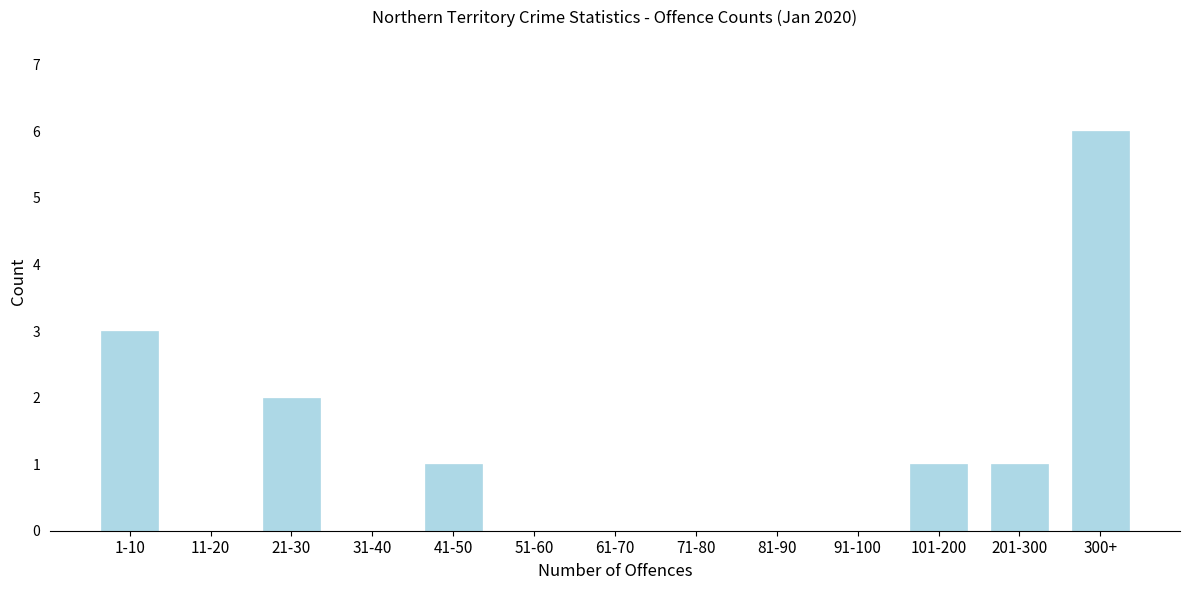

Reading left to right, list all the values displayed in this chart.

1-10=3	11-20=0	21-30=2	31-40=0	41-50=1	51-60=0	61-70=0	71-80=0	81-90=0	91-100=0	101-200=1	201-300=1	300+=6